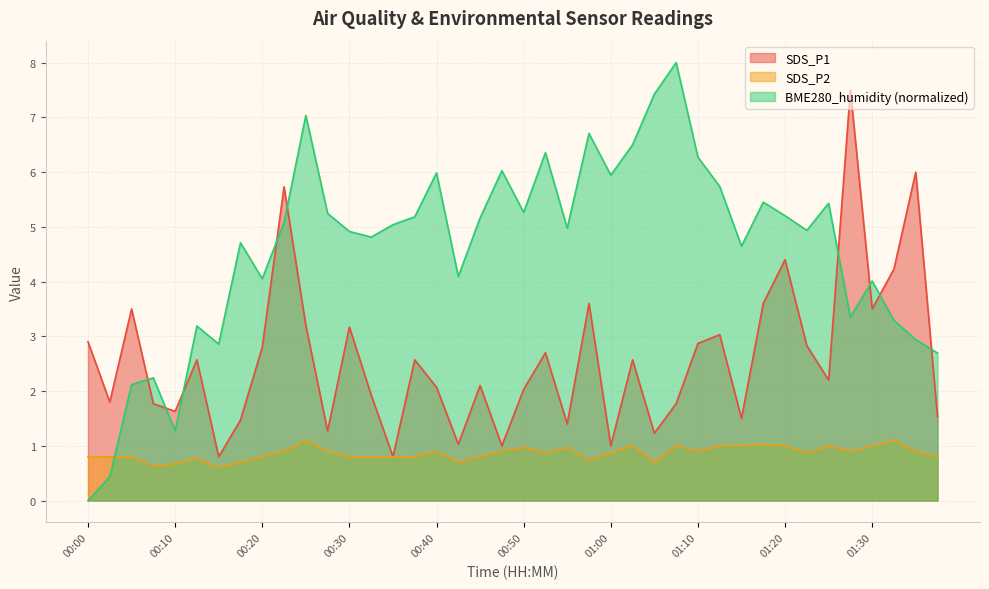

After their last crossing, which series has the higher values: SDS_P1 or BME280_humidity?

BME280_humidity